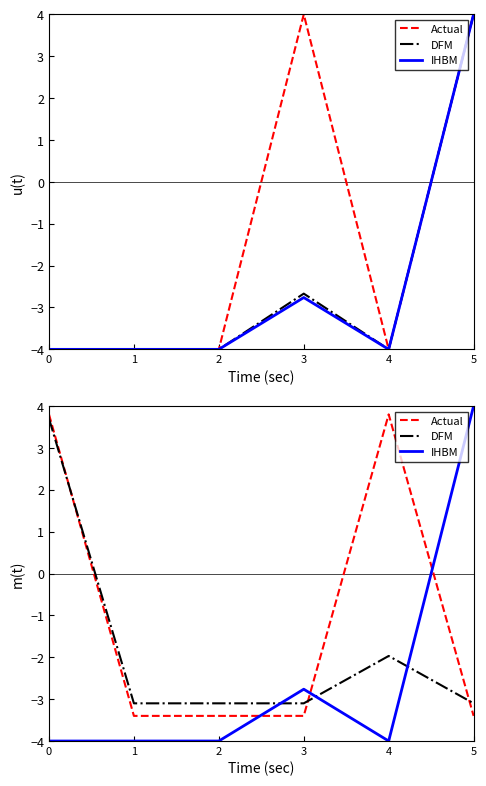

What is the smallest value displayed?

-4.0